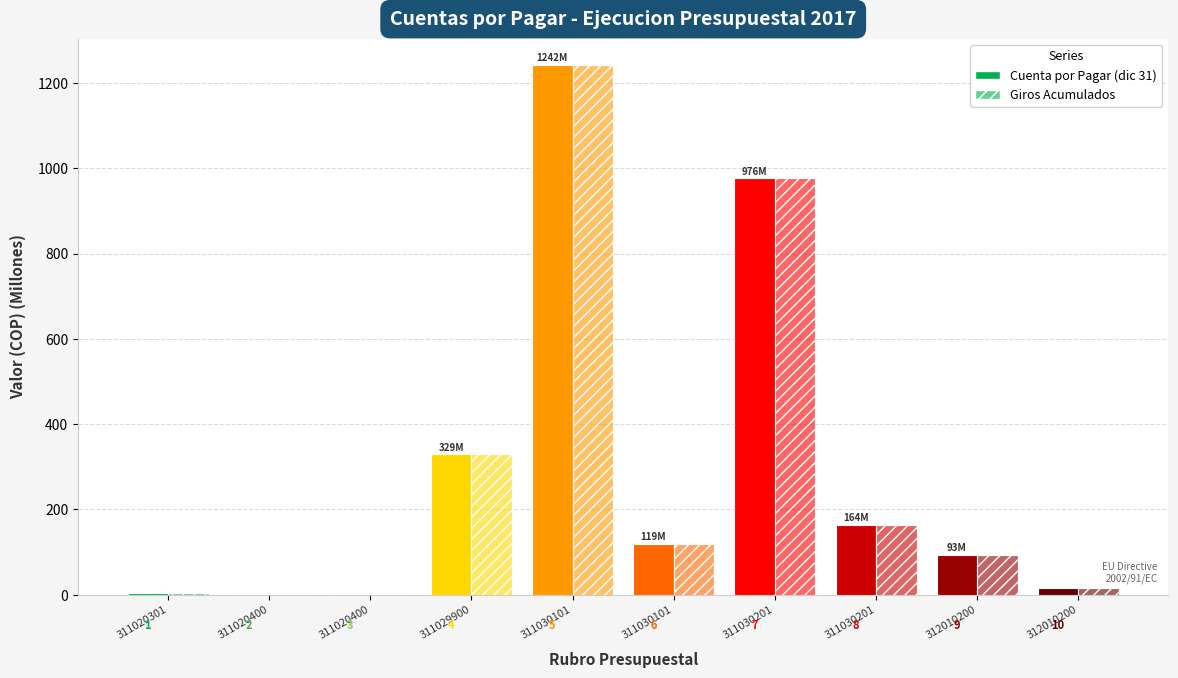

Which has a higher value, 311030101 or 311030101?

311030101